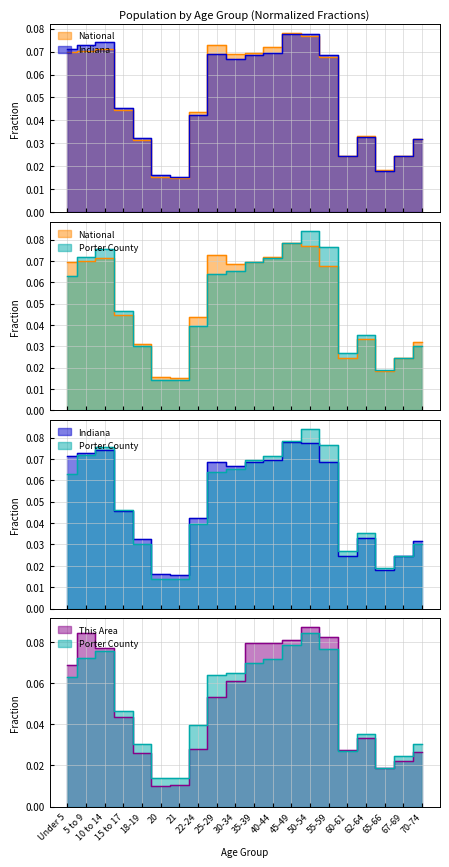

What is the total value across all series at 20?

0.1